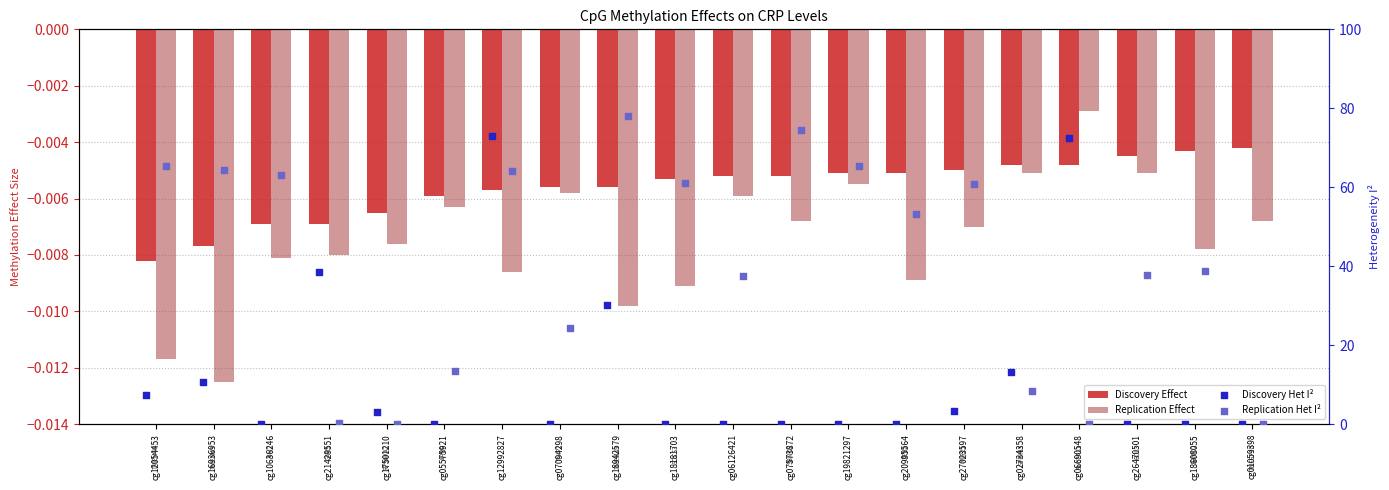

Which series has the largest Y range (max minus min)?

Replication Het I²